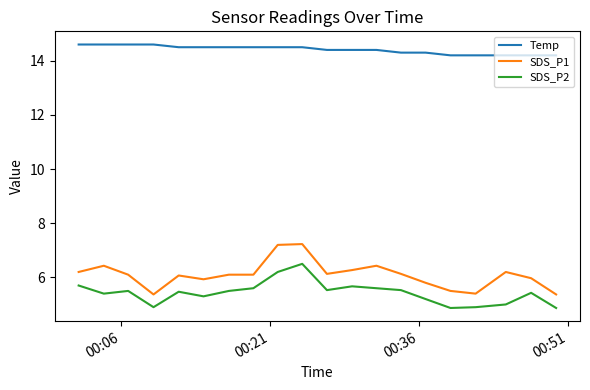

Which series has the largest range (max minus min)?

SDS_P1